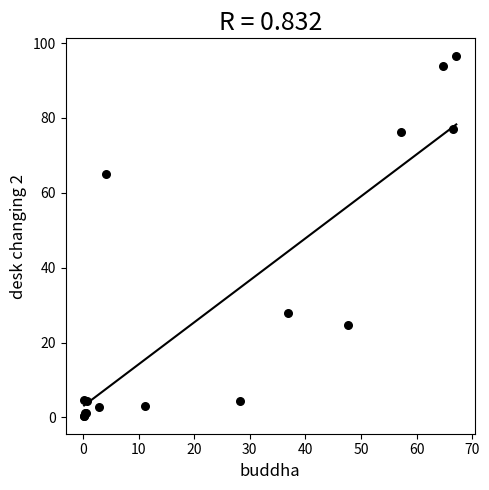

What Y value in the scatter plot is closest to 48?

65.0